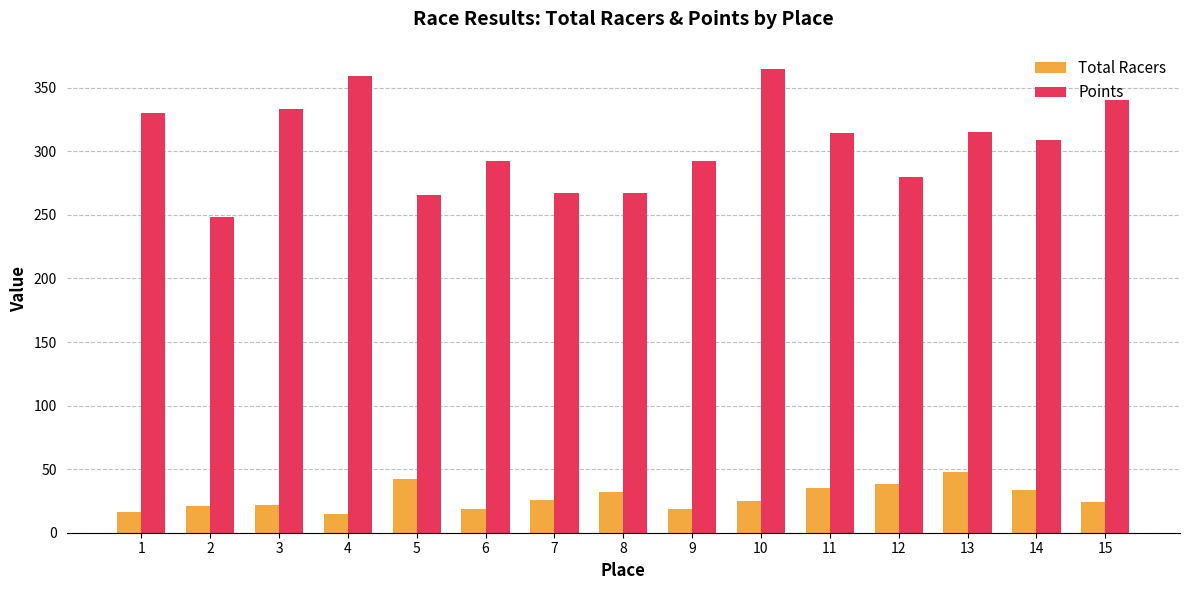

What value does the Points series have at 4?

359.3